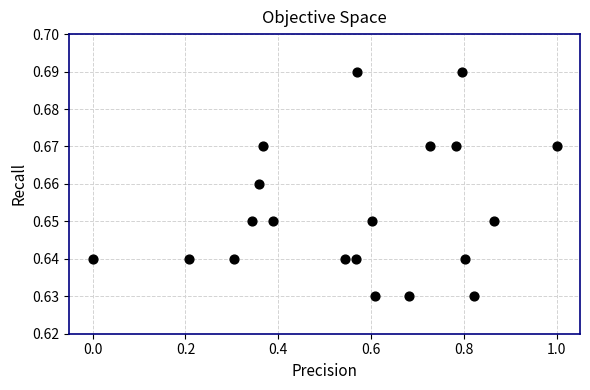

What is the range of X values (max minus min)?

1.0